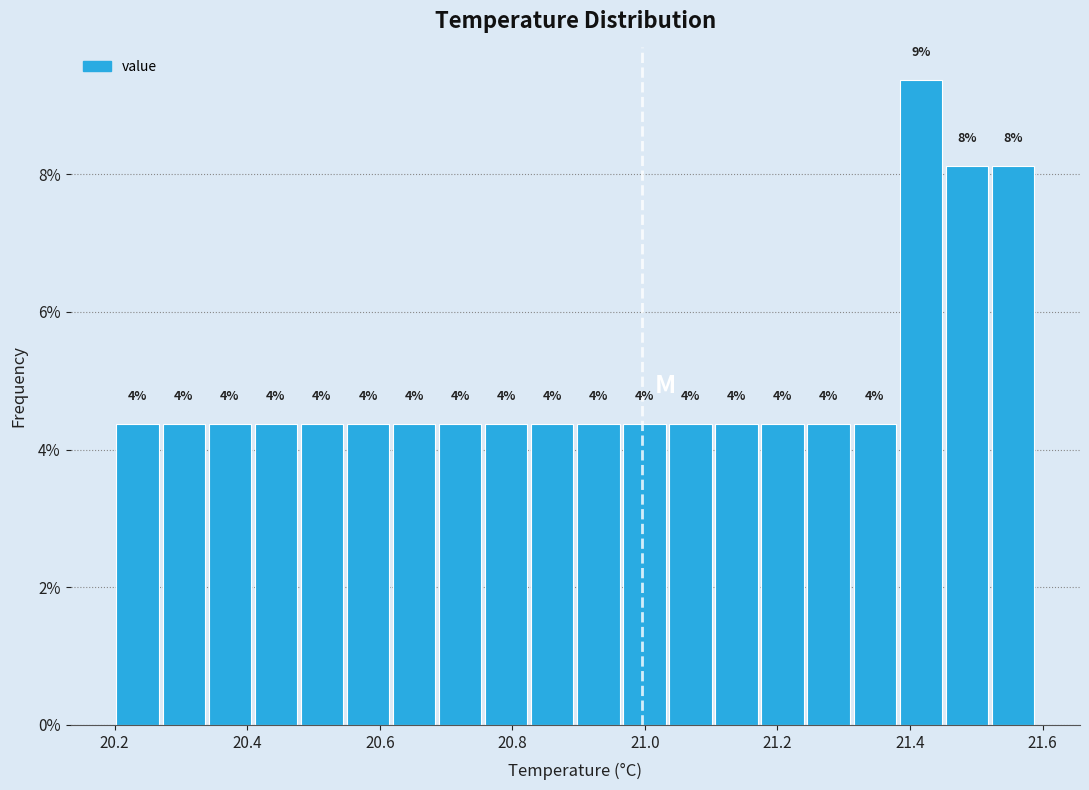

Around what value on the x-axis is the tallest bar? Give the approximate position of its centre, as read against the axis.

21.42